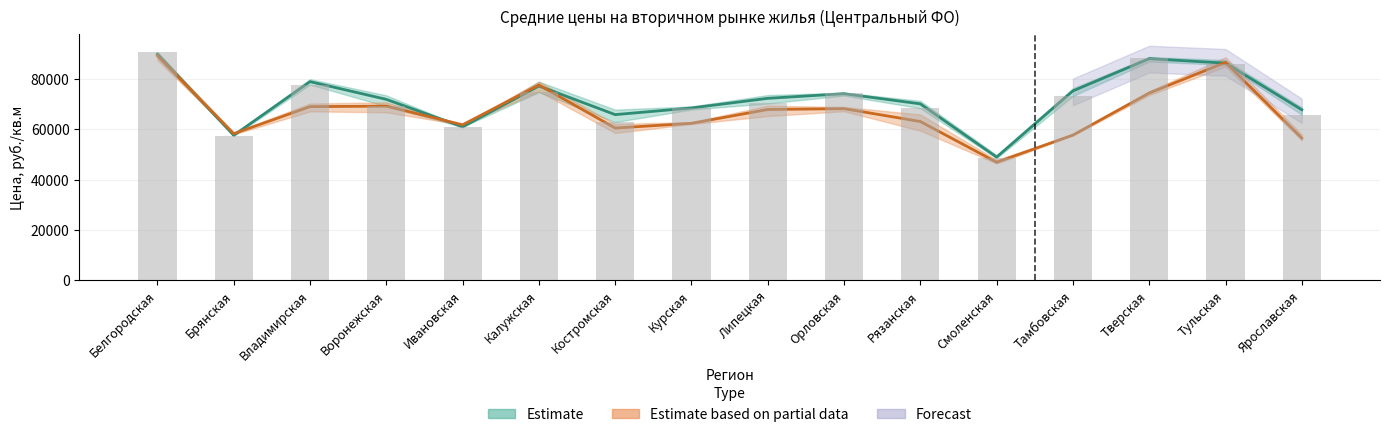

What is the value of the 3rd bar from the left?

77803